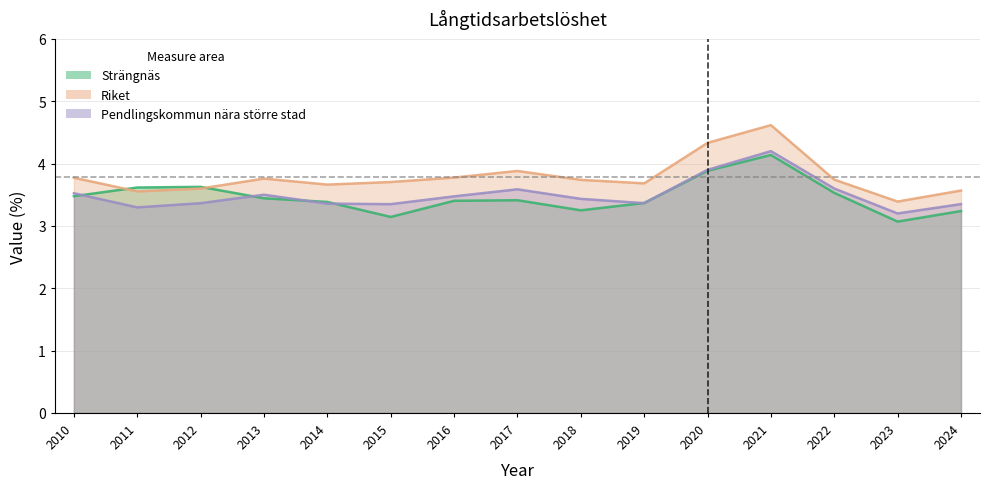

True or false: Pendlingskommun nära större stad and Riket cross at least once.

False